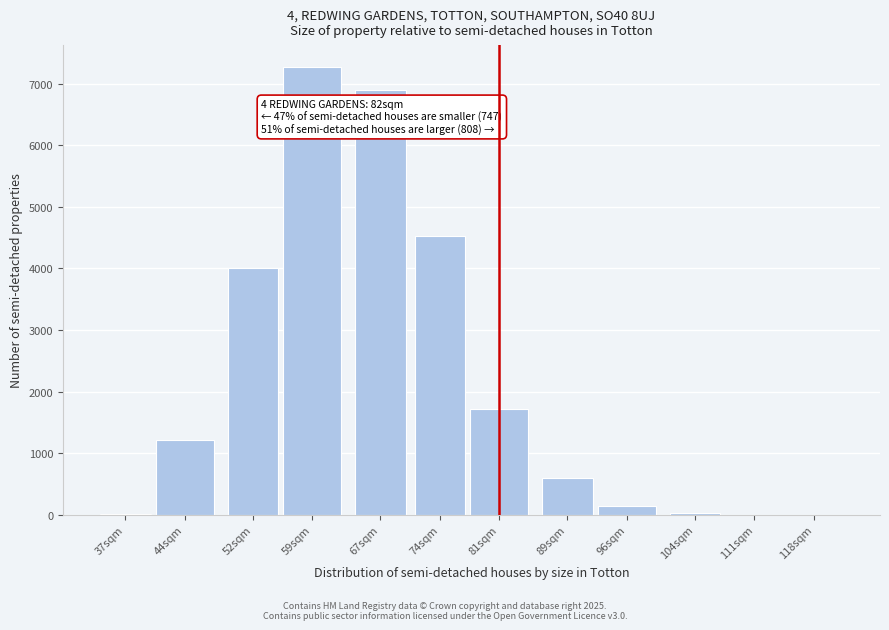

At which label is the value closest to 3632?

52sqm